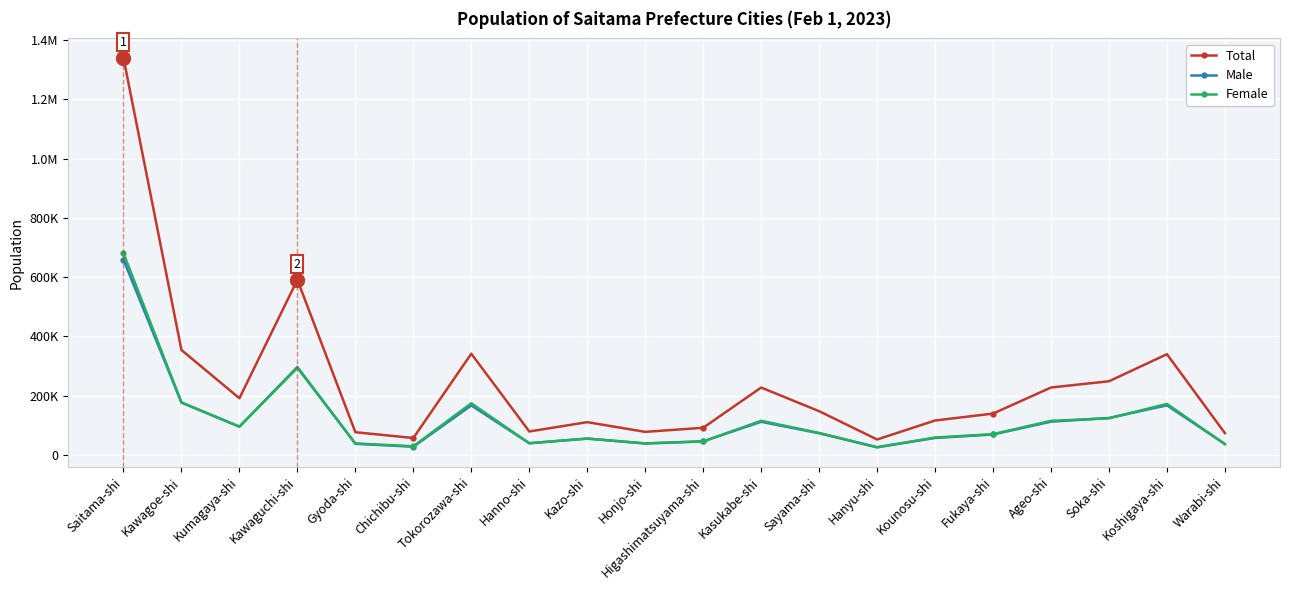

Does the chart have visible grid lines?

Yes